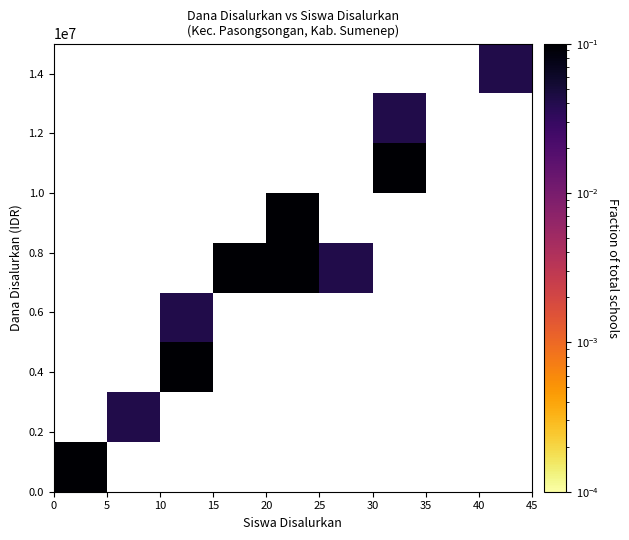

Count the number of categories in the chart.

9